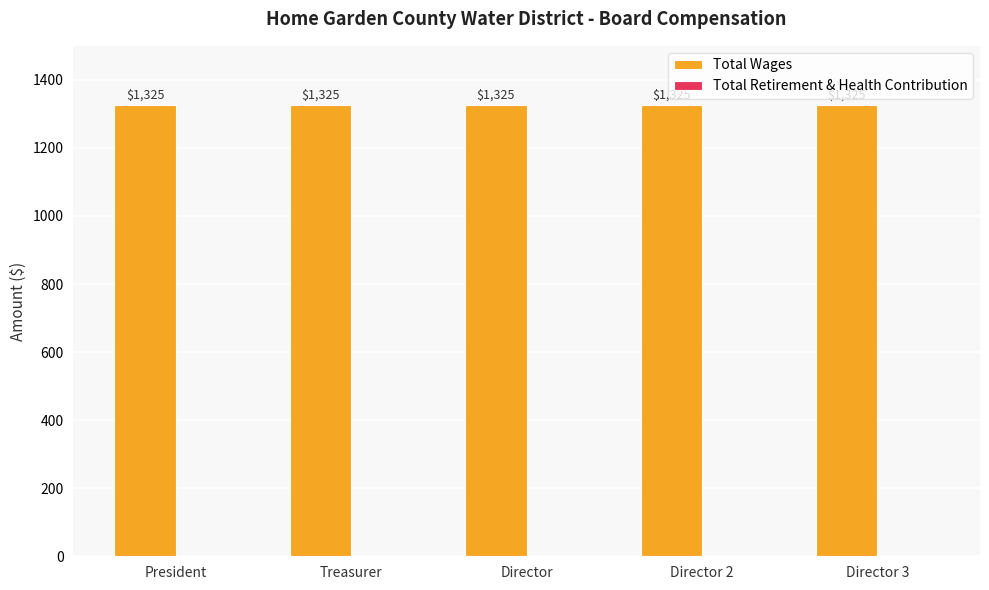

List the series in order of their peak value, lowest first.

Total Retirement & Health Contribution, Total Wages